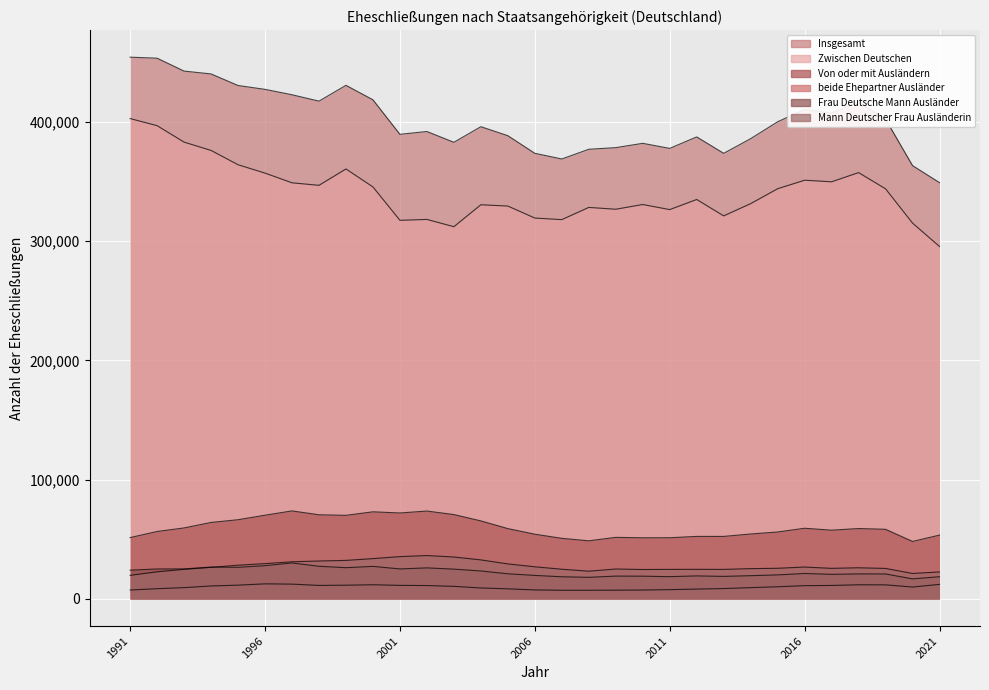

At which category is the sum across all series the highest?

1992